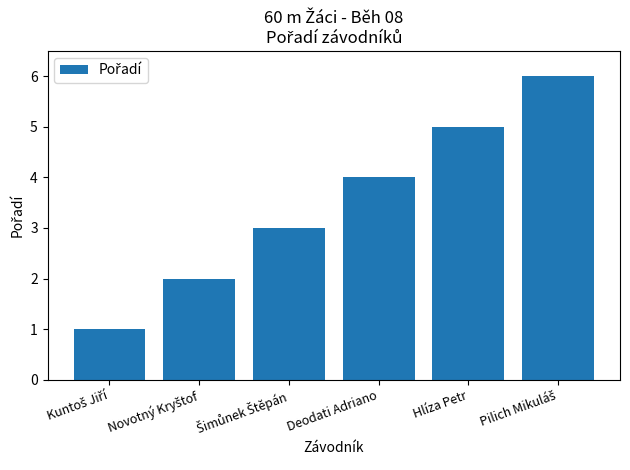

The chart shows a value of 6 at Deodati Adriano. True or false?

False